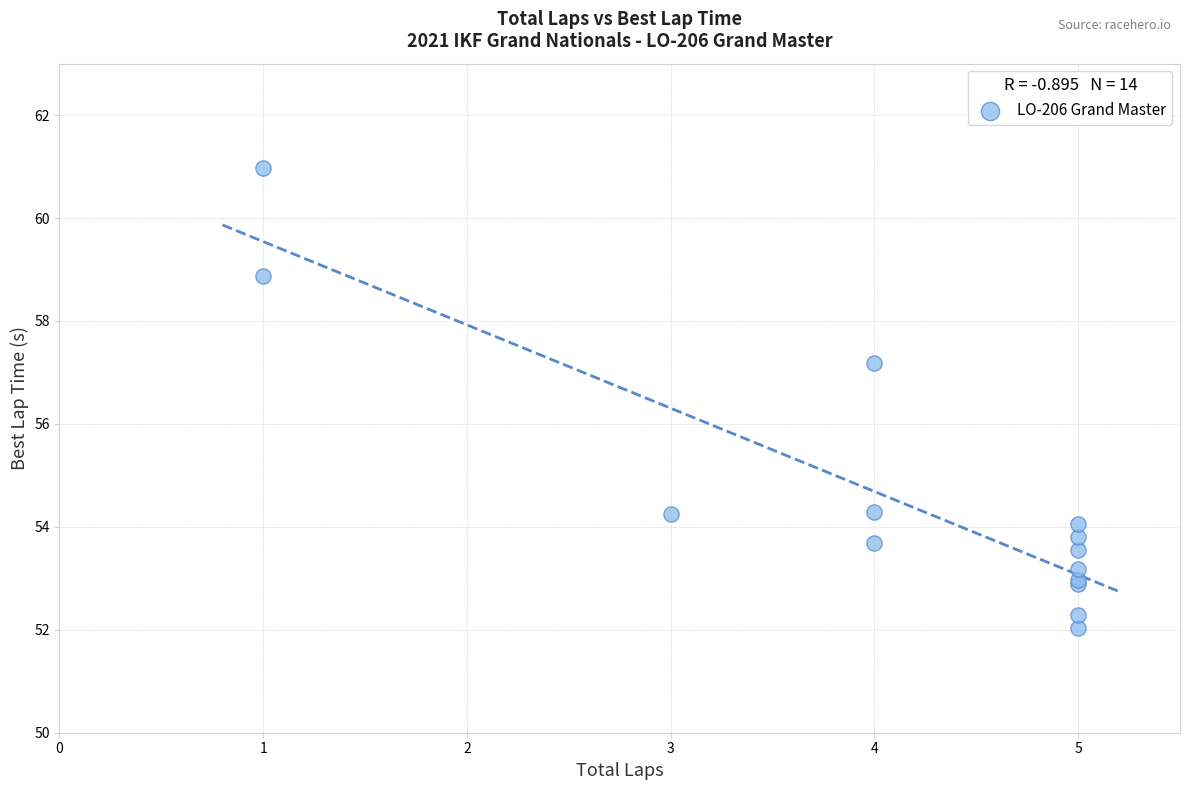

What Y value in the scatter plot is closest to 56?

57.2